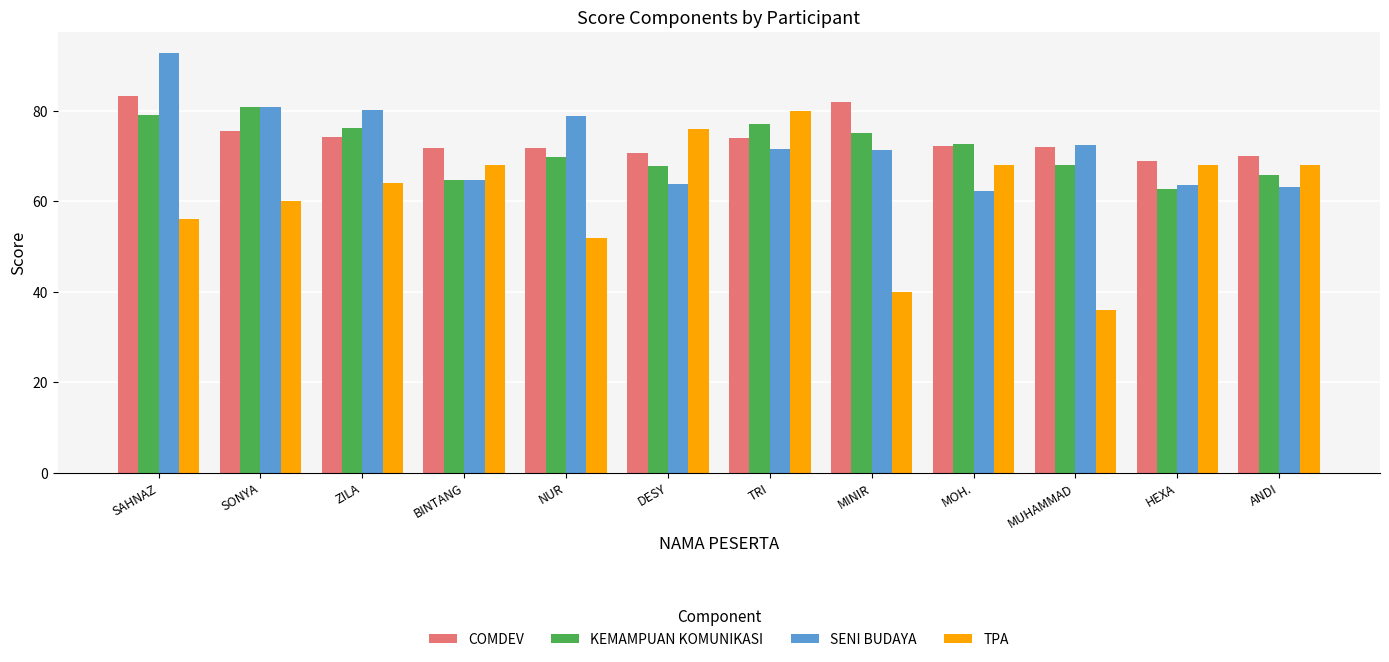

Which label corresponds to the largest value in the chart?

SAHNAZ